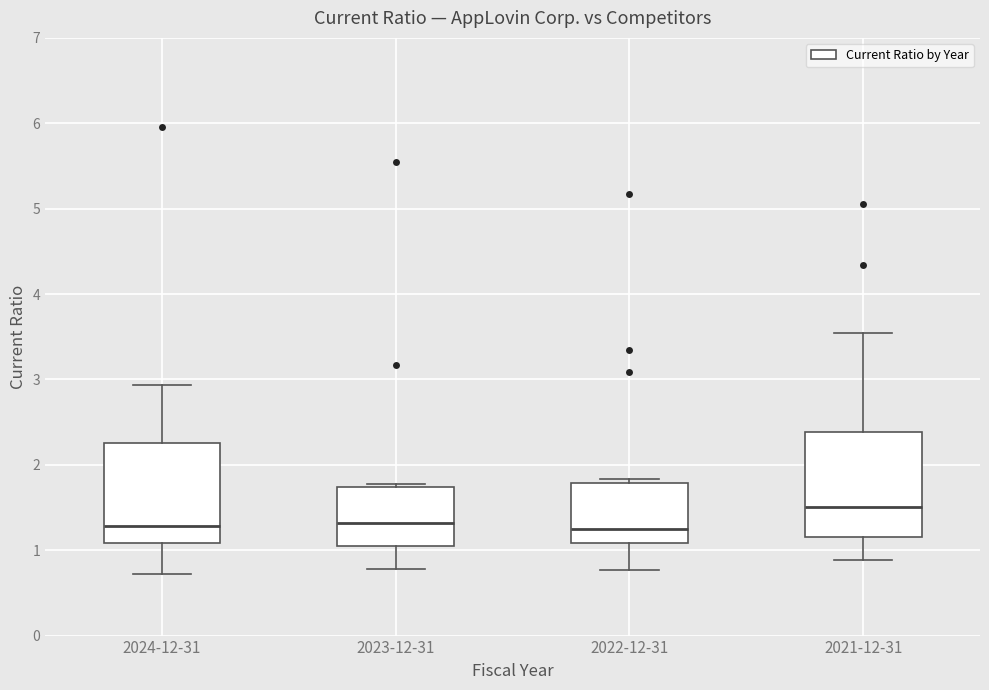

Reading left to right, transcribe this box plot: for each box, give where its median line is, the range the box spans, and where its two whiskers end, as read against the y-axis. The values are not printed on the chart, so give them approximately, as read against the axis.

2024-12-31: median 1.3, box 1.1 to 2.3, whiskers 0.7 to 2.9
2023-12-31: median 1.3, box 1.1 to 1.7, whiskers 0.8 to 1.8
2022-12-31: median 1.3, box 1.1 to 1.8, whiskers 0.8 to 1.8 (just above the box's upper edge)
2021-12-31: median 1.5, box 1.2 to 2.4, whiskers 0.9 to 3.5